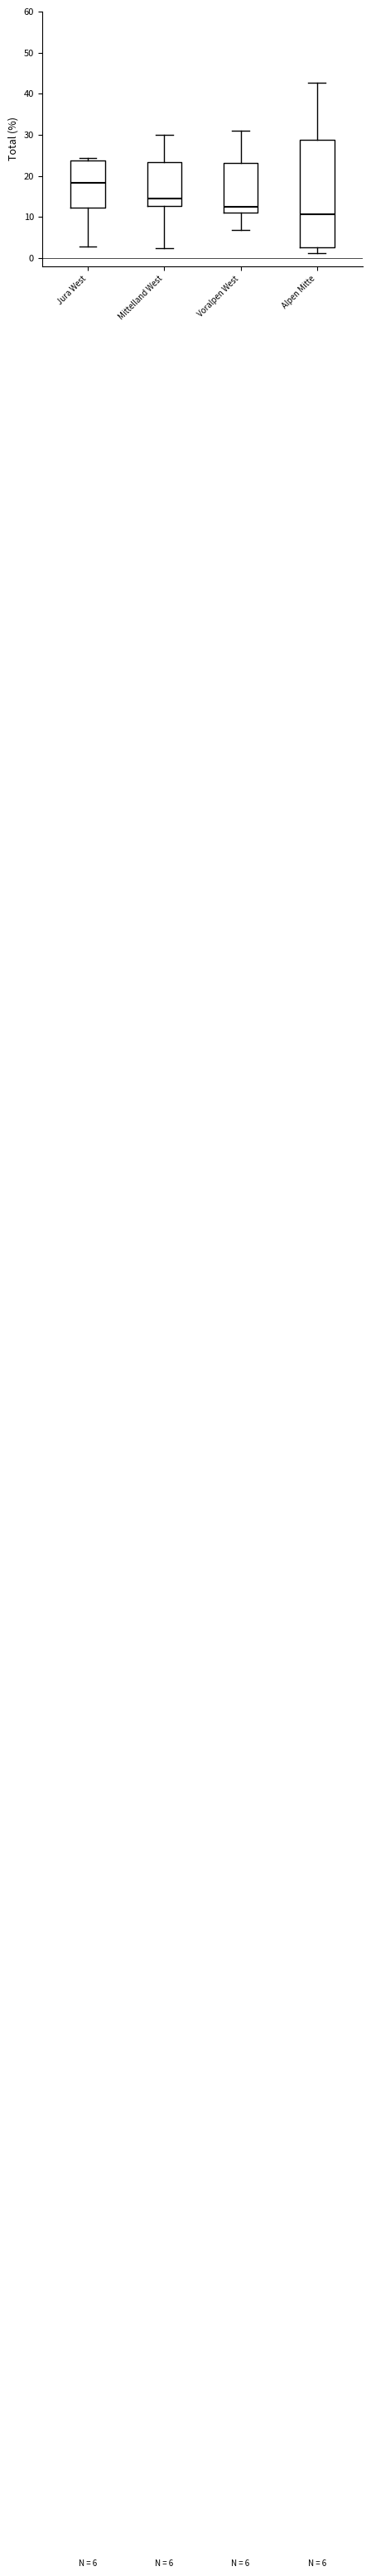

Comparing the boxes themselves (not the whiskers), which one is the tallest?

Alpen Mitte